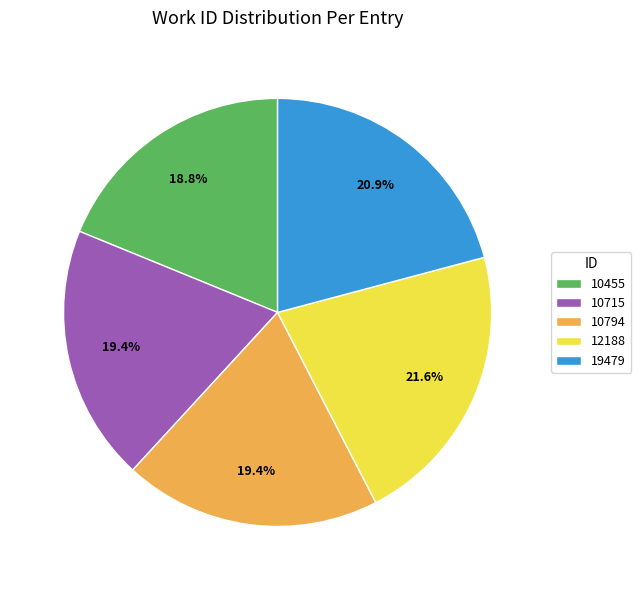

The 10794 slice represents 12% of the pie. True or false?

False